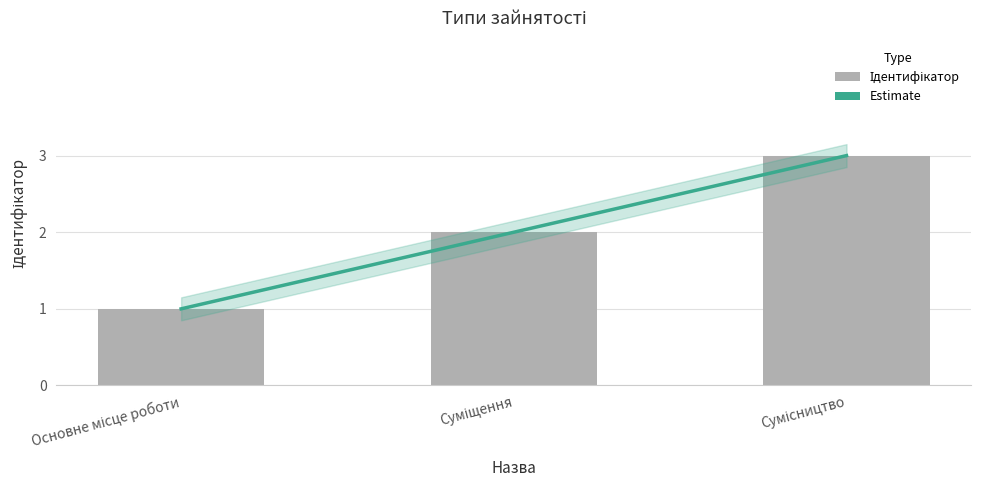

What is the label of the 3rd bar from the left?

Сумісництво